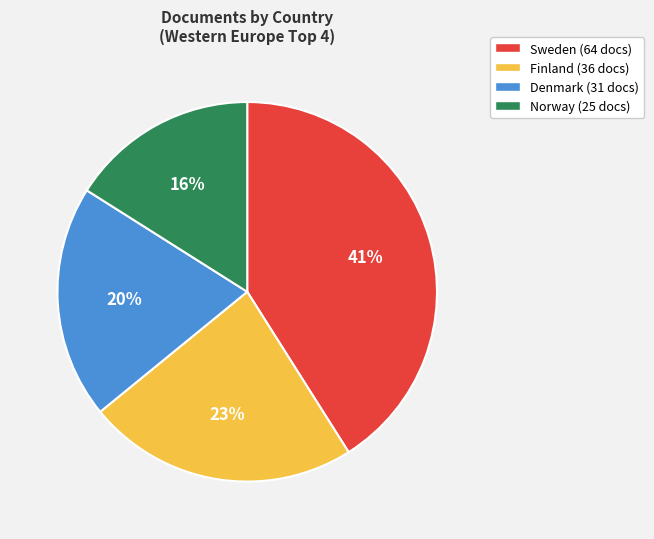

How many slices are in this pie chart?

4